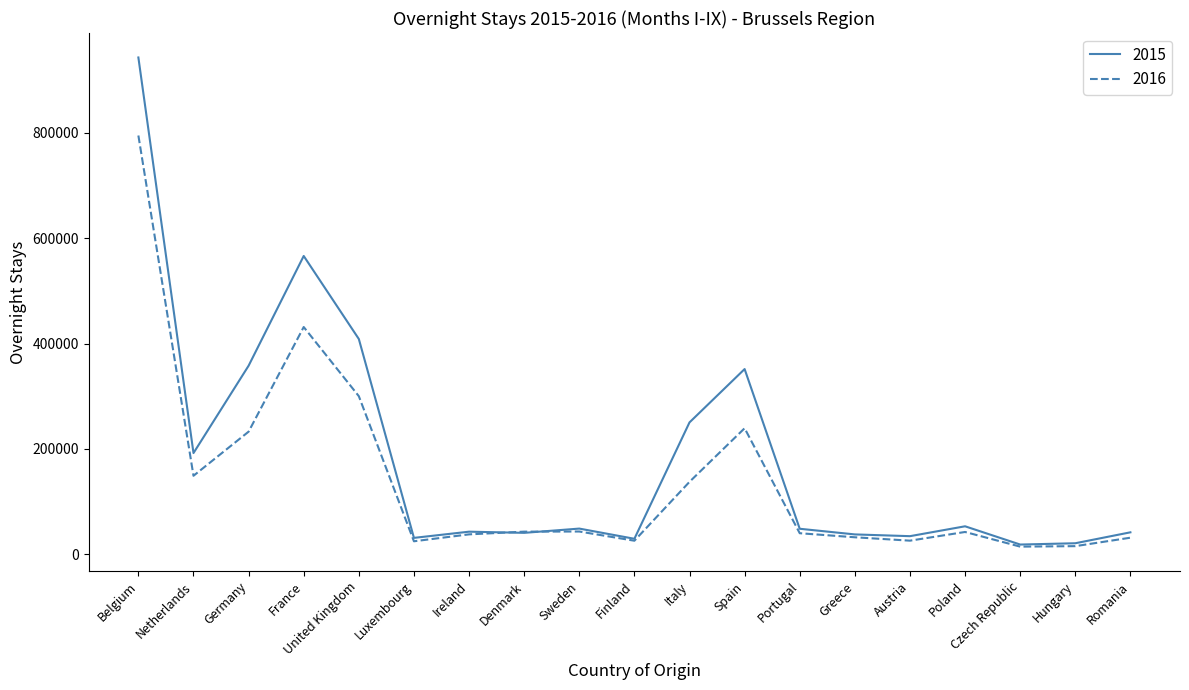

What are all the series names shown in the legend?

2015, 2016